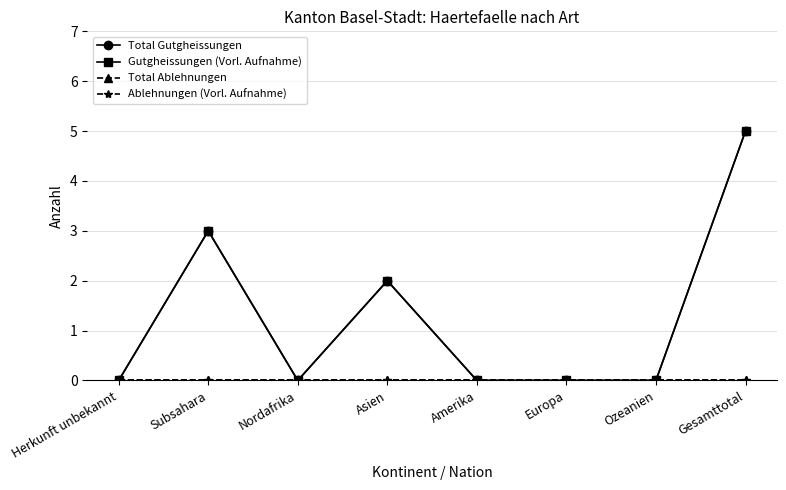

What is the label of the 1st point from the left?

Herkunft unbekannt